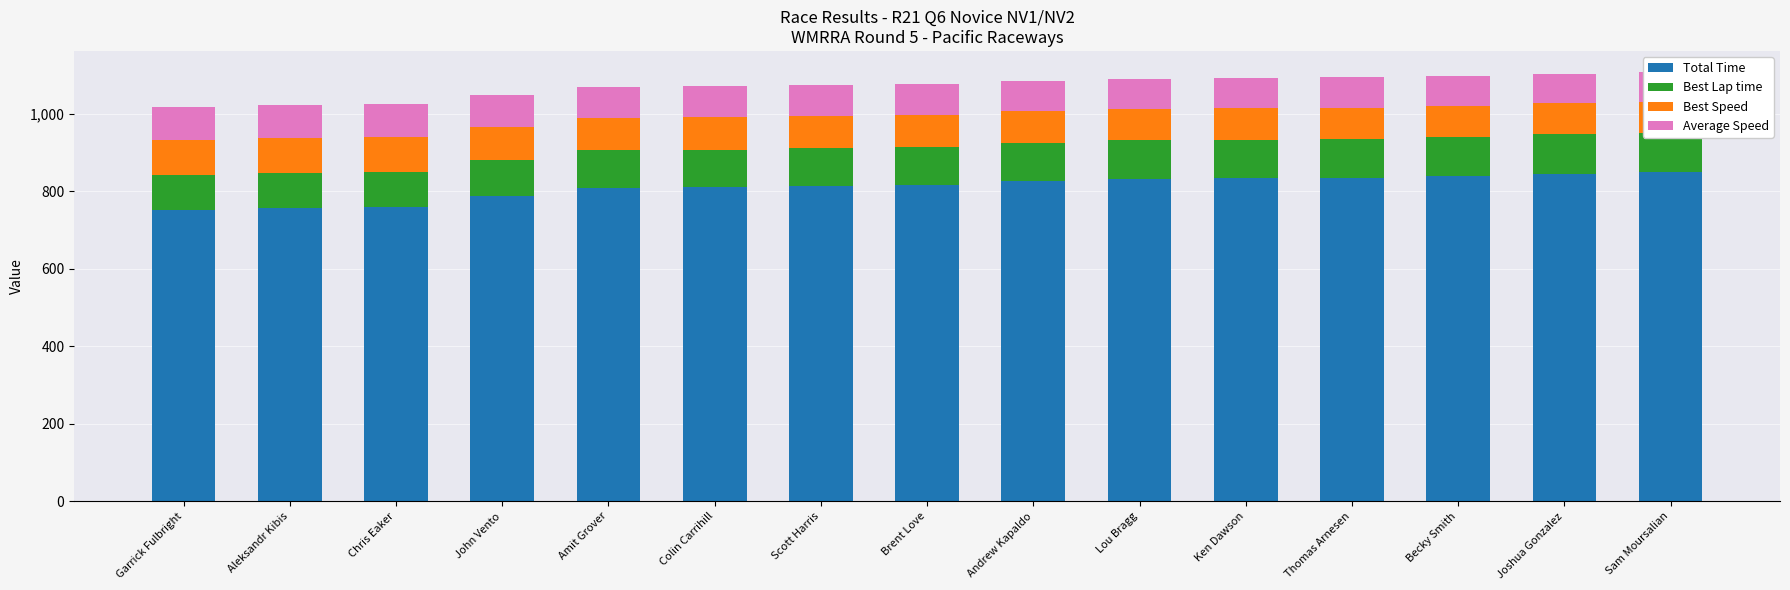

What is the difference between the maximum and minimum values in the Best Speed series?

10.8